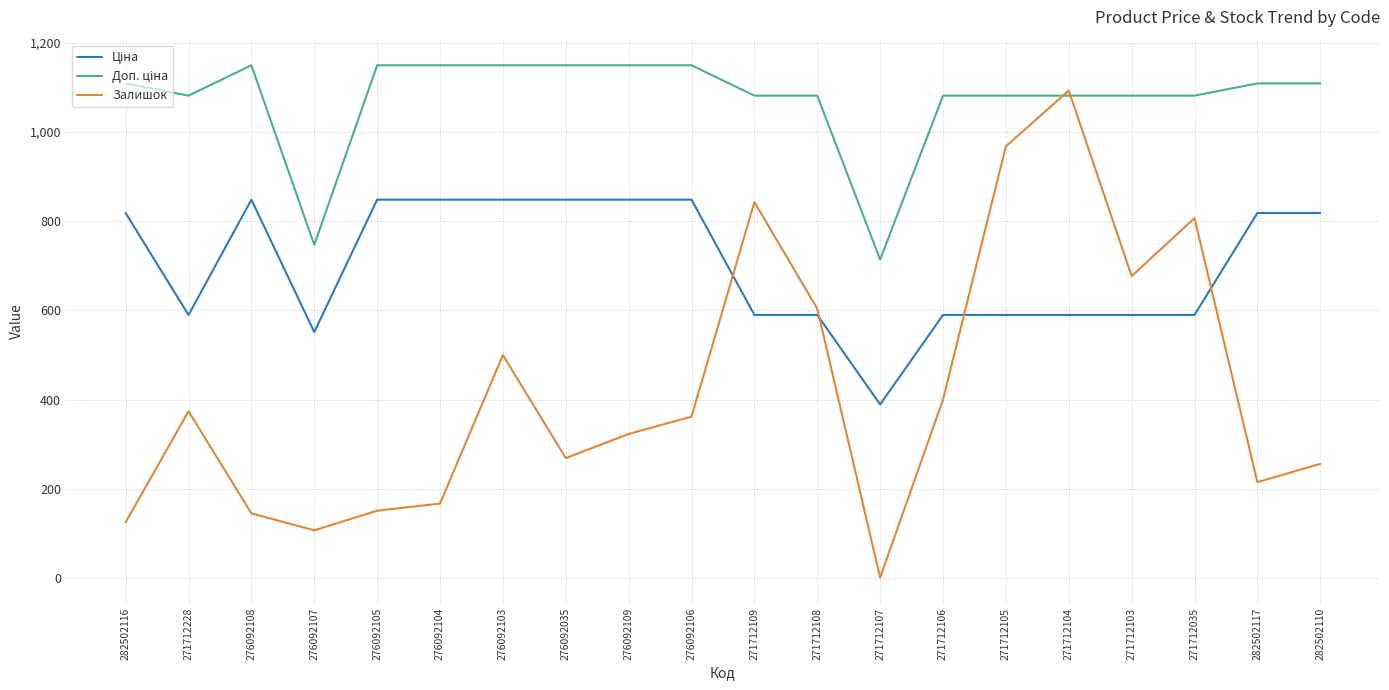

True or false: Залишок has a value of 145.0 at 276092108.

True